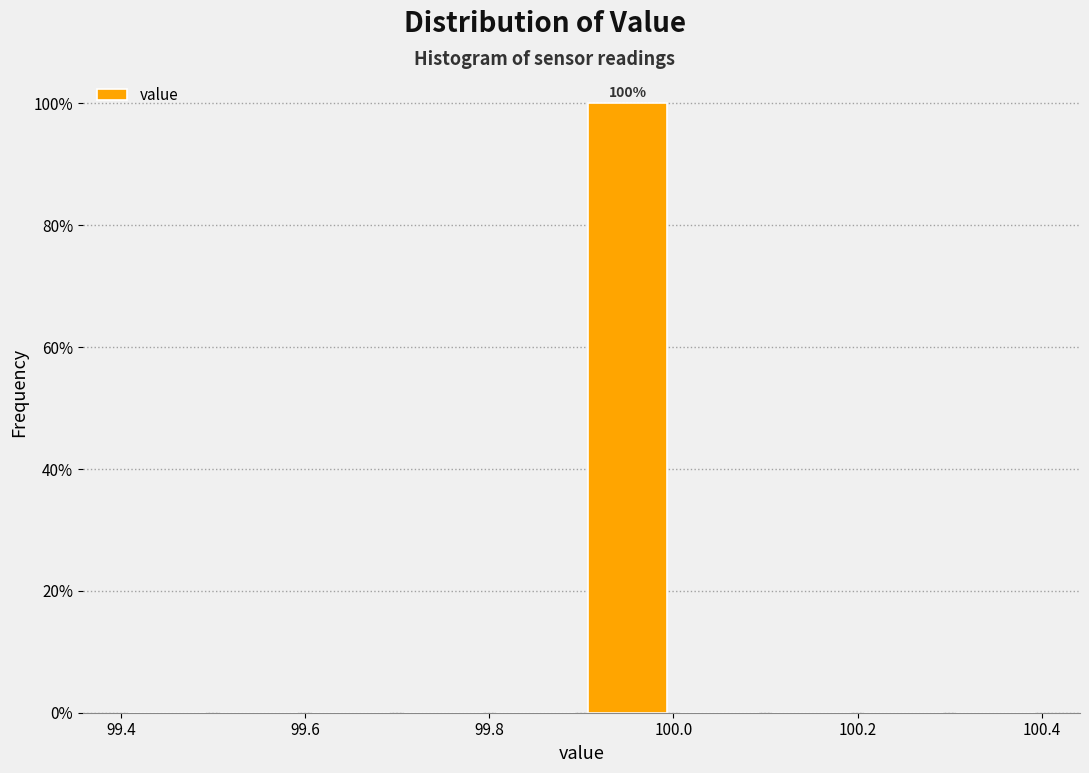

Over which range of the x-axis is the bar tallest?

99.9 to 100.0